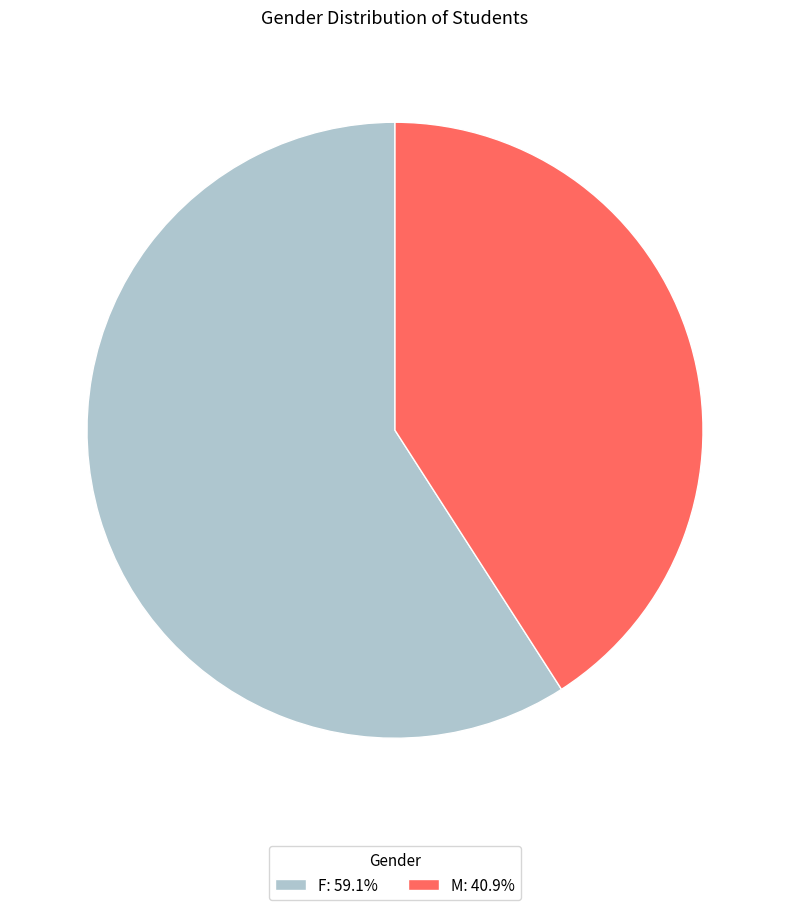

Do M and F together represent more than half of the pie?

Yes